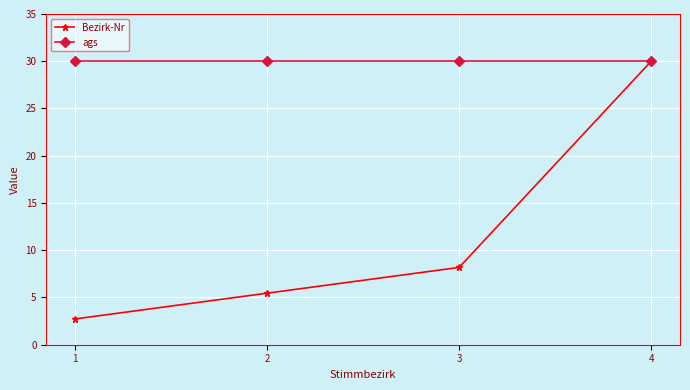

What is the value of the Bezirk-Nr point at the 4th from the left?

30.0